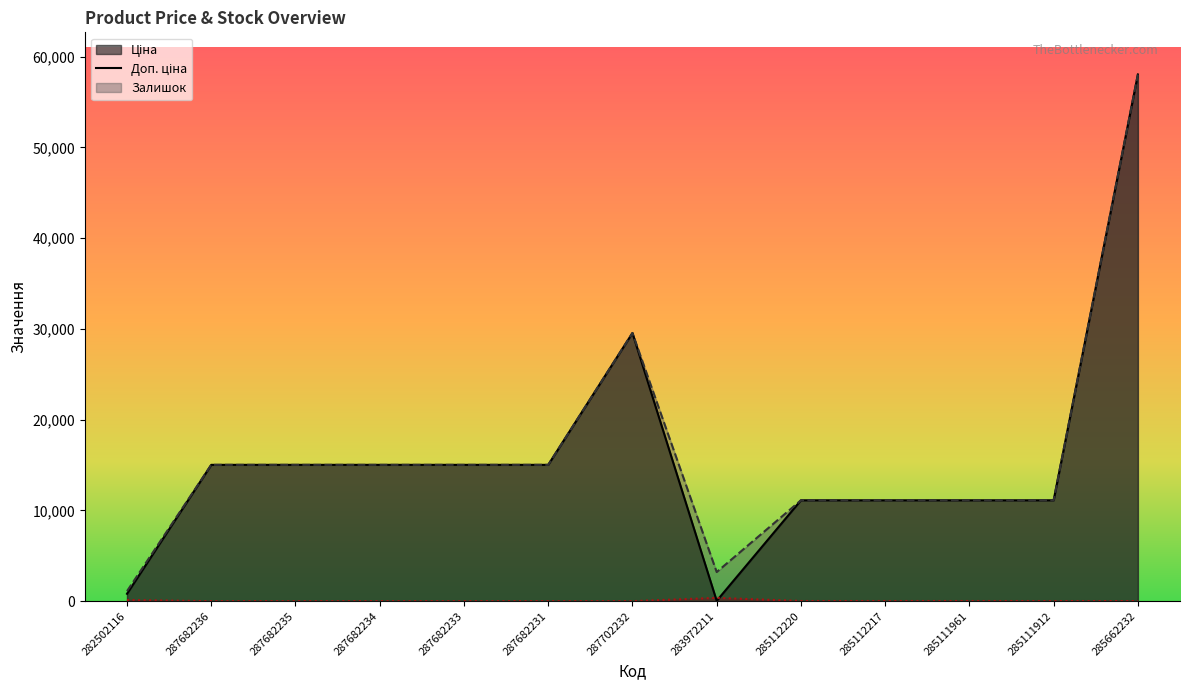

Count the number of categories in the chart.

13